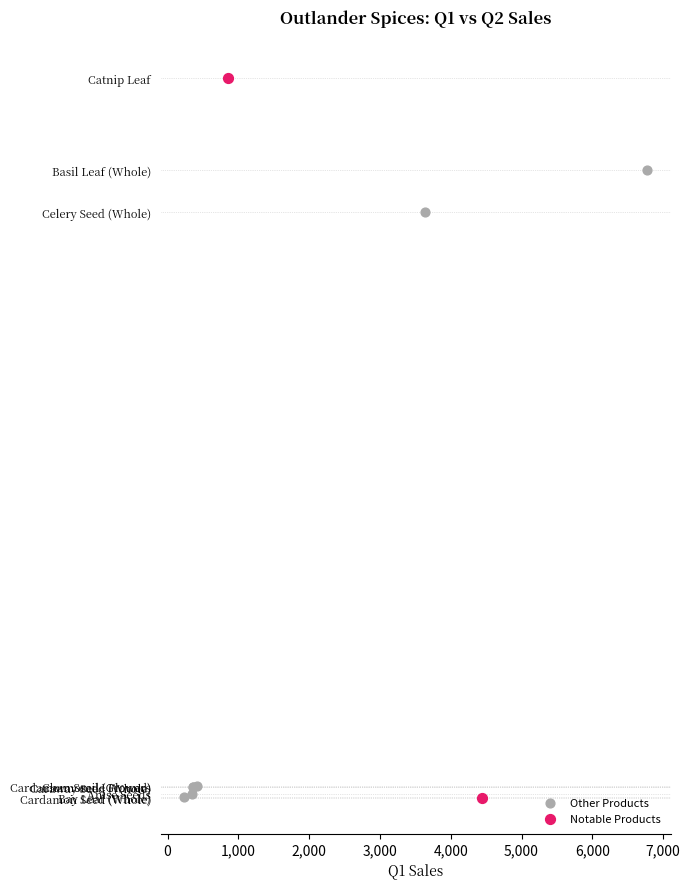

Which series contains the highest Y value?

Notable Products